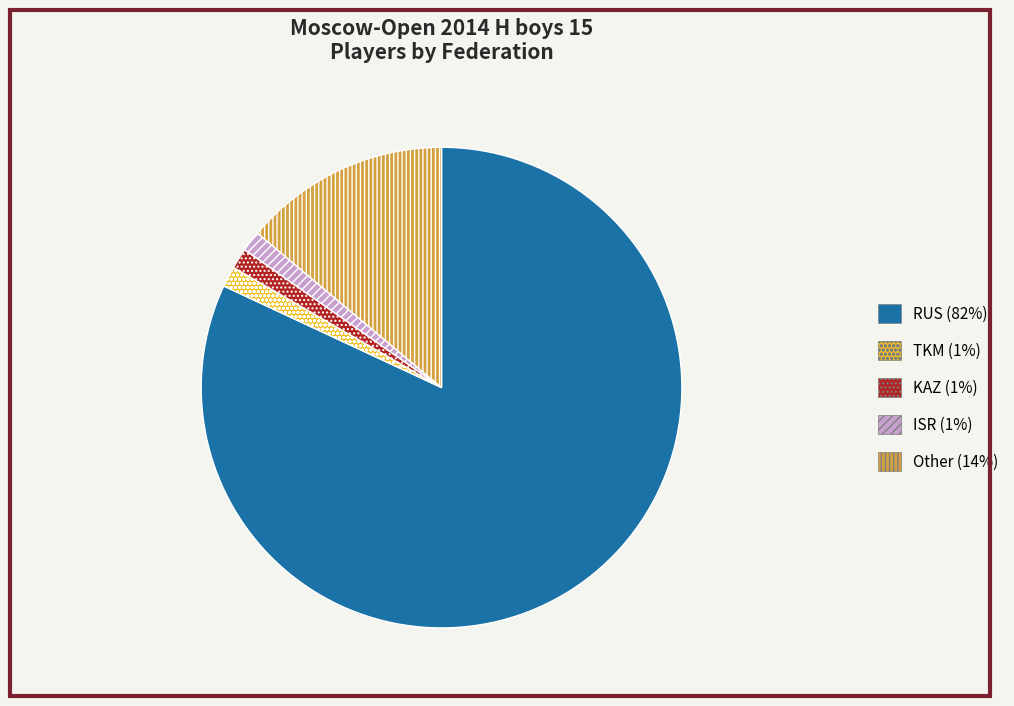

Is there a majority slice in this chart?

Yes